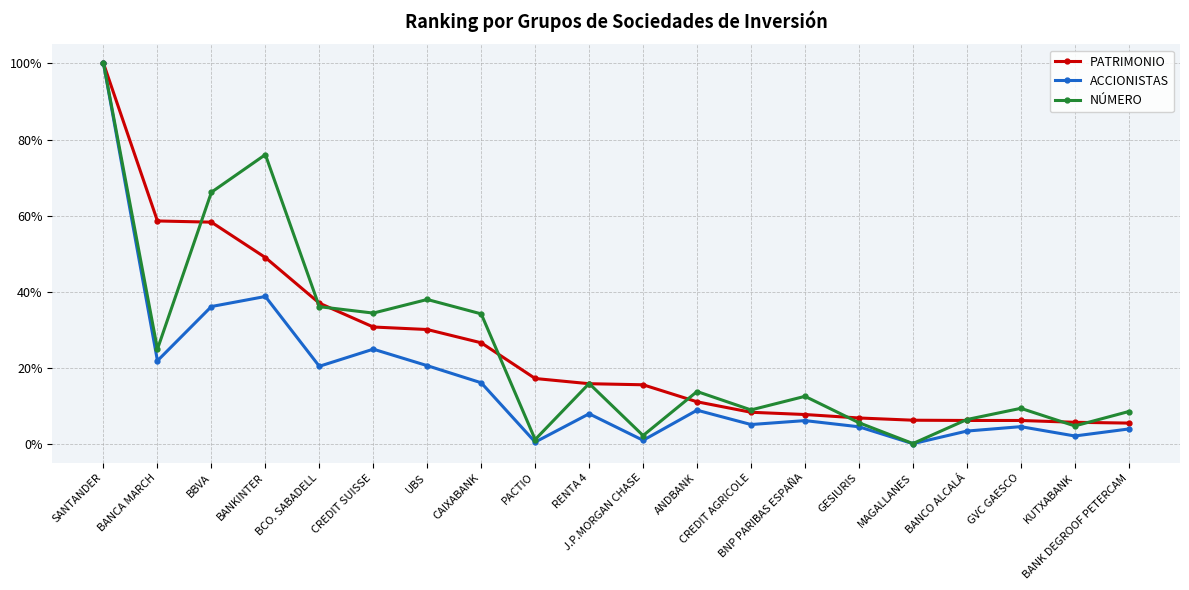

In ACCIONISTAS, how many points are higher than both neighbors (excluding endpoints)?

6